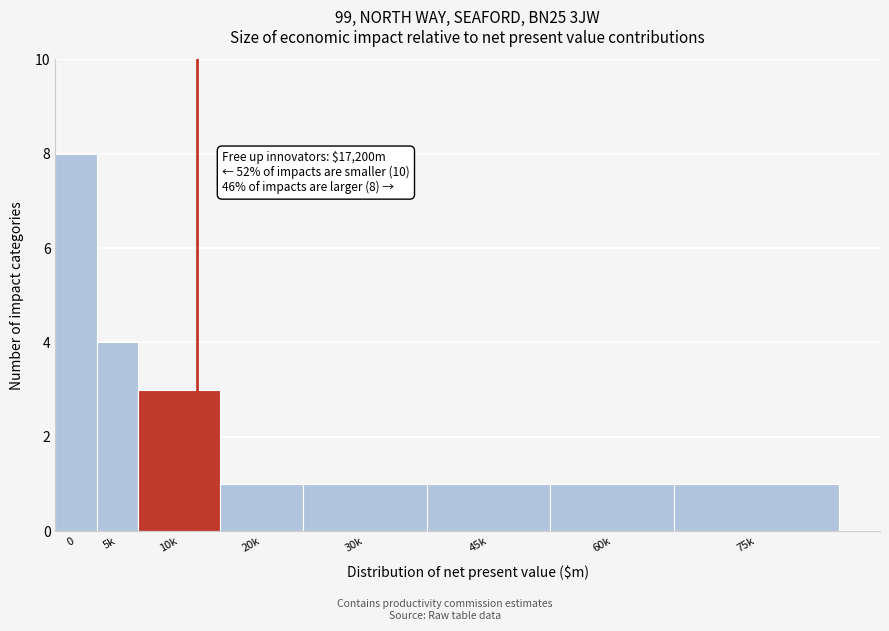

Reading left to right, transcribe all the data shown in this chart.

8	4	3	1	1	1	1	1